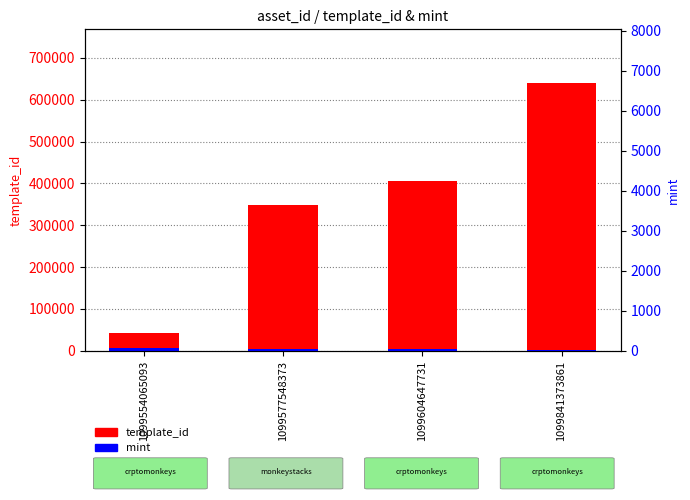

The template_id series shows 880481 at 1099841373861. True or false?

False